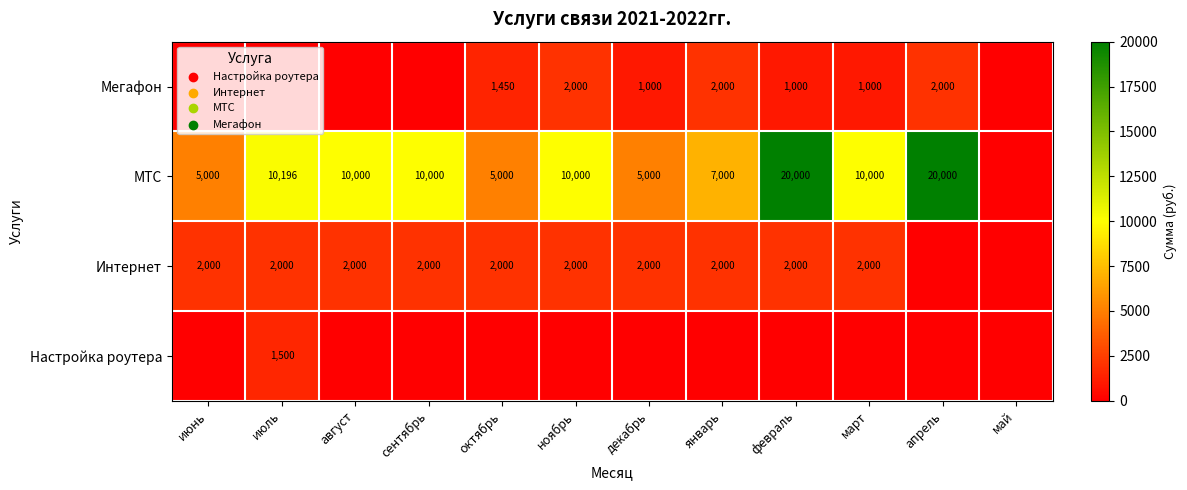

What is the sum of the Интернет values at июль and ноябрь?

4000